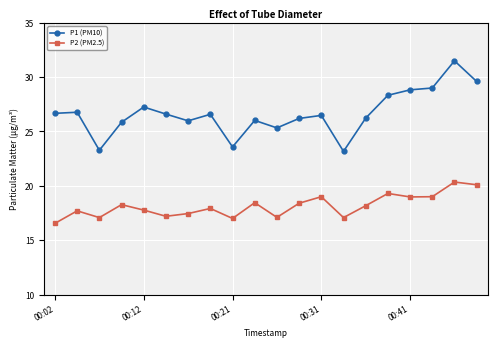

Which series has the widest spread of values?

P1 (PM10)